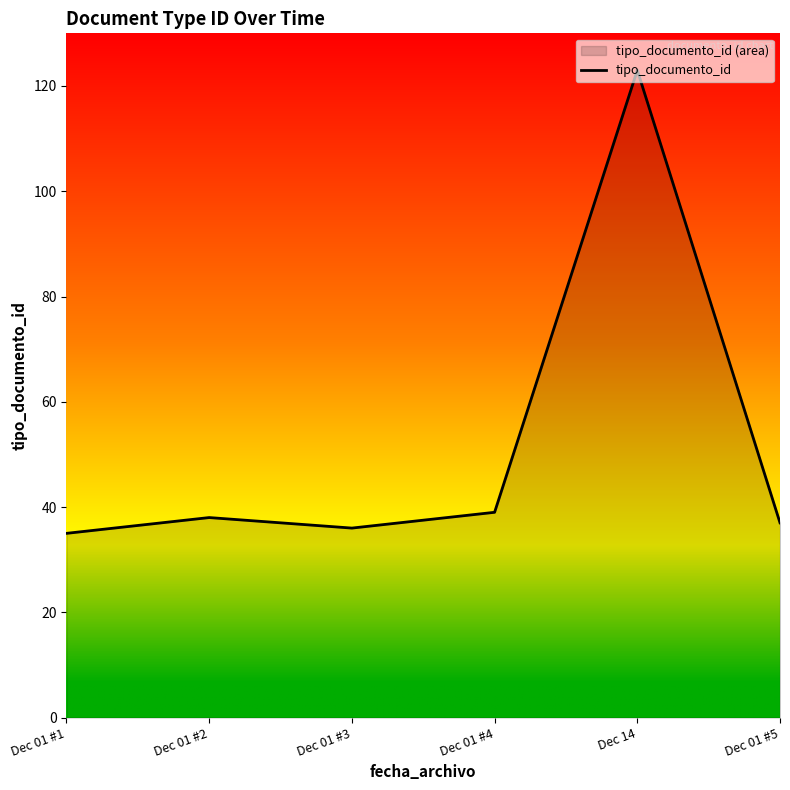

How many lines are shown in the chart?

1